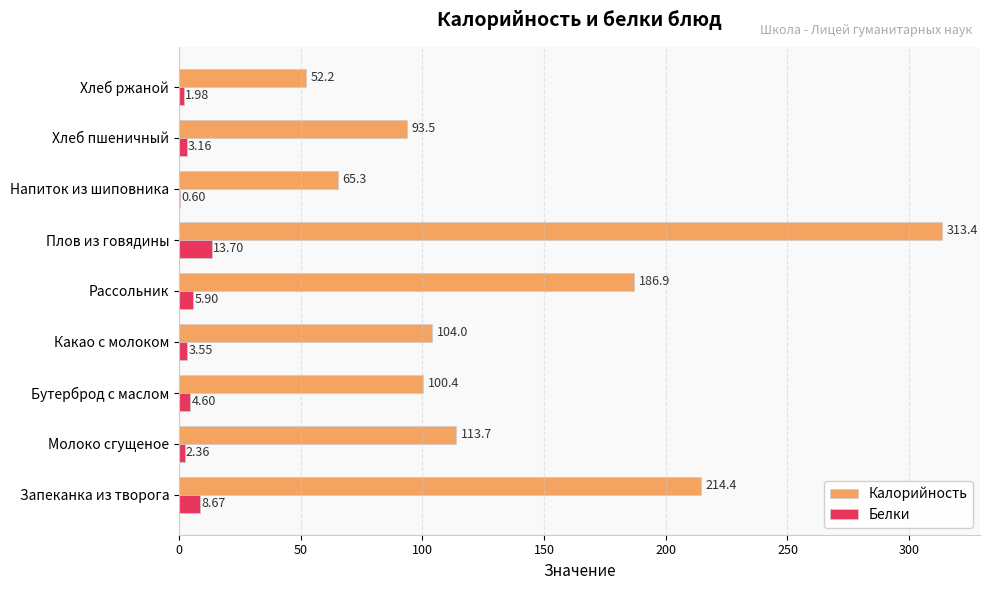

Between Бутерброд с маслом and Плов из говядины, which series saw the biggest shift?

Калорийность